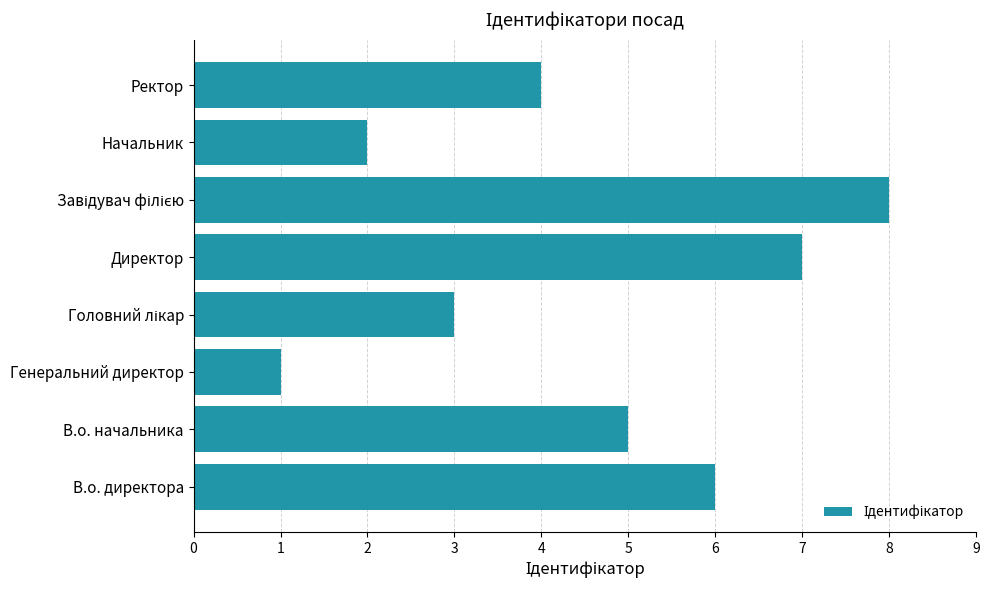

What is the sum of all values?

36